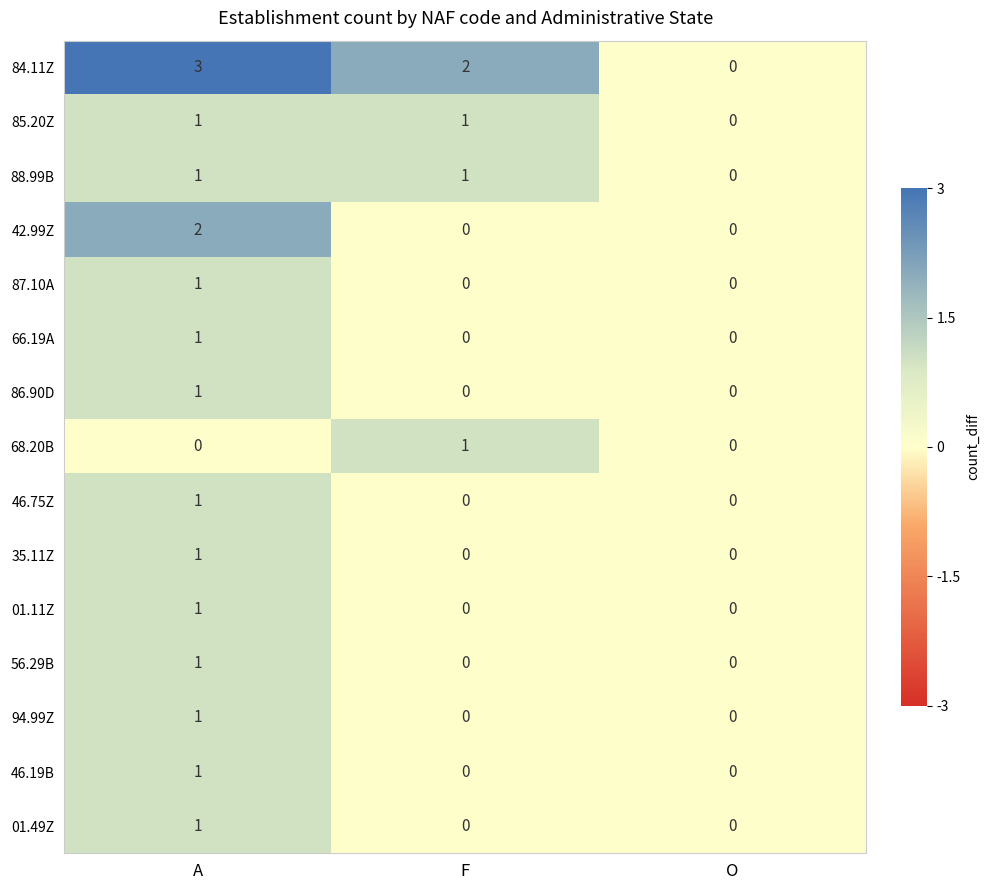

At which category is the sum across all series the highest?

A